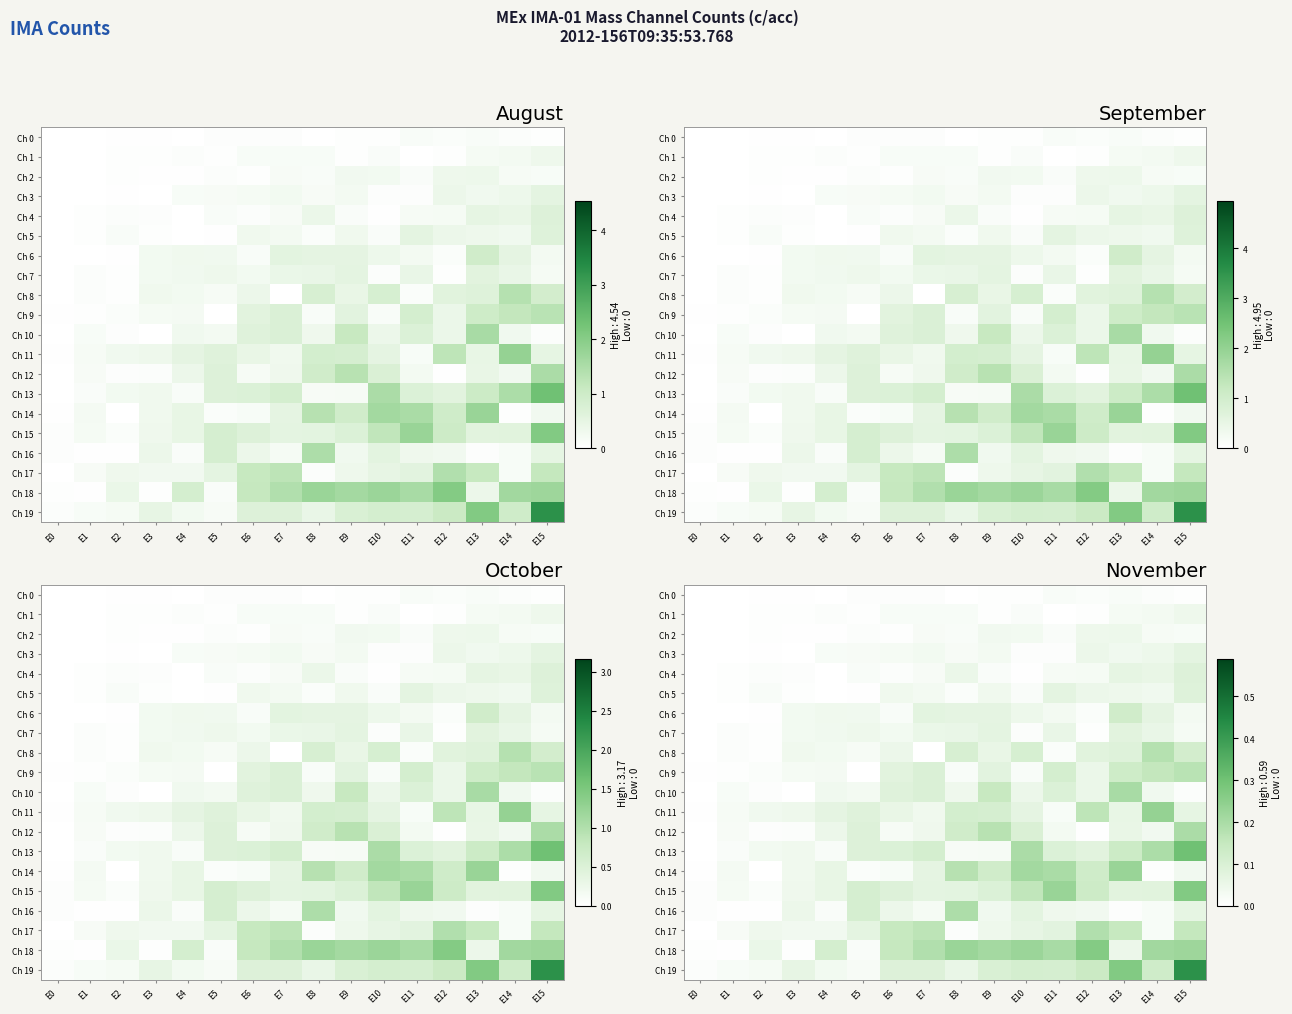

At which category does the chart reach its peak across all series?

E15